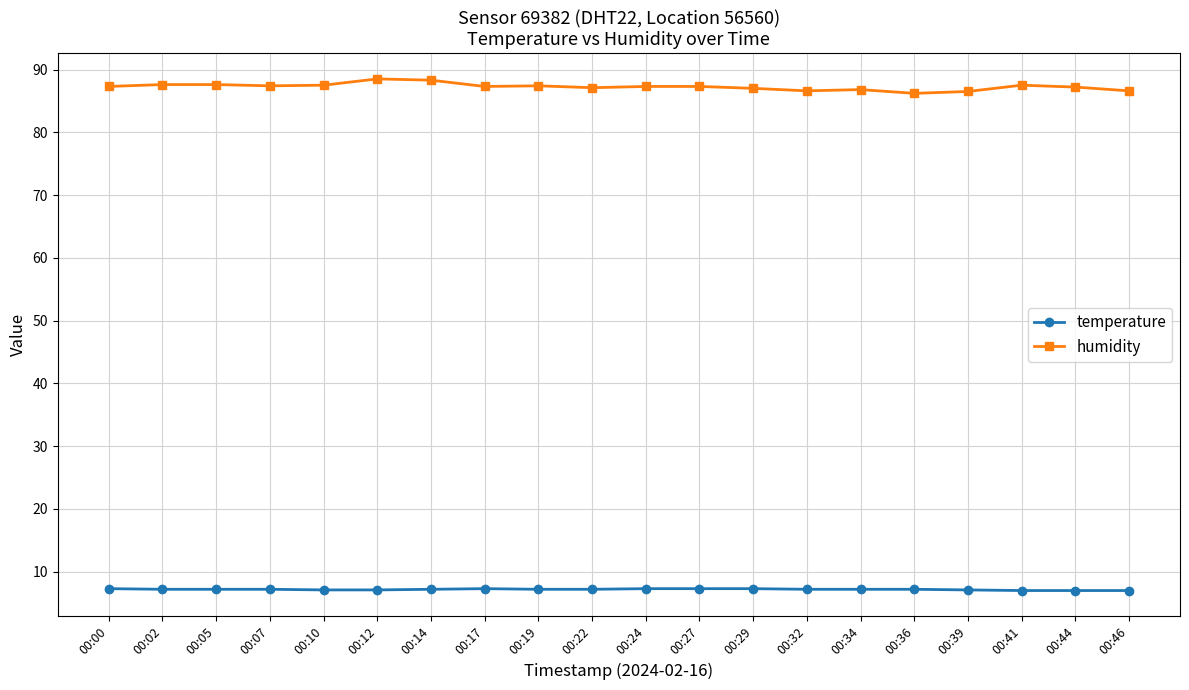

What is the spread (max minus min) of values at 00:29?

79.7